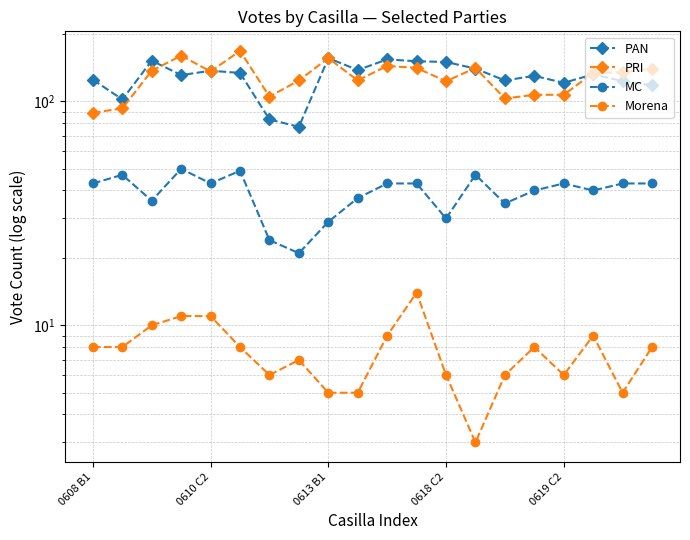

What is the label of the 19th point from the left?

18